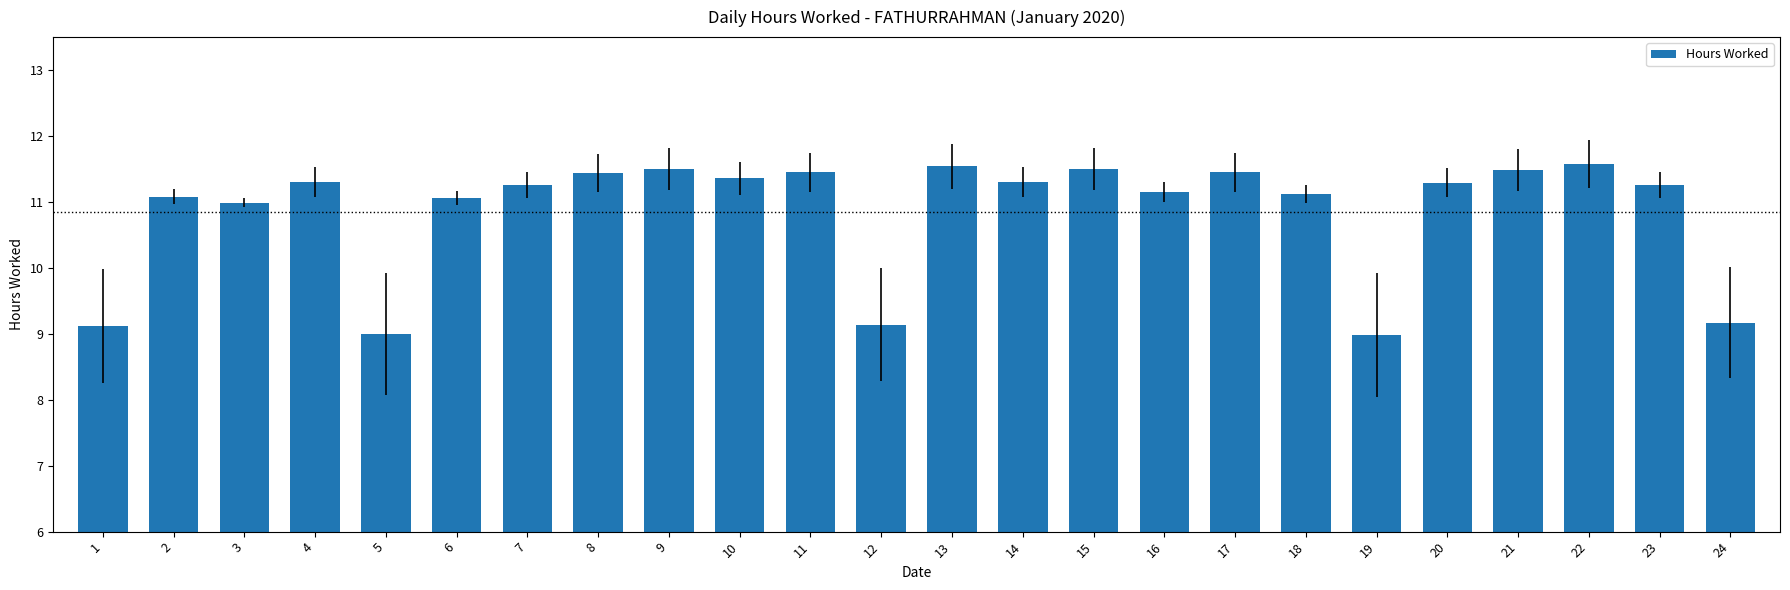

What is the ratio of the value at 21 to the value at 10?

1.0